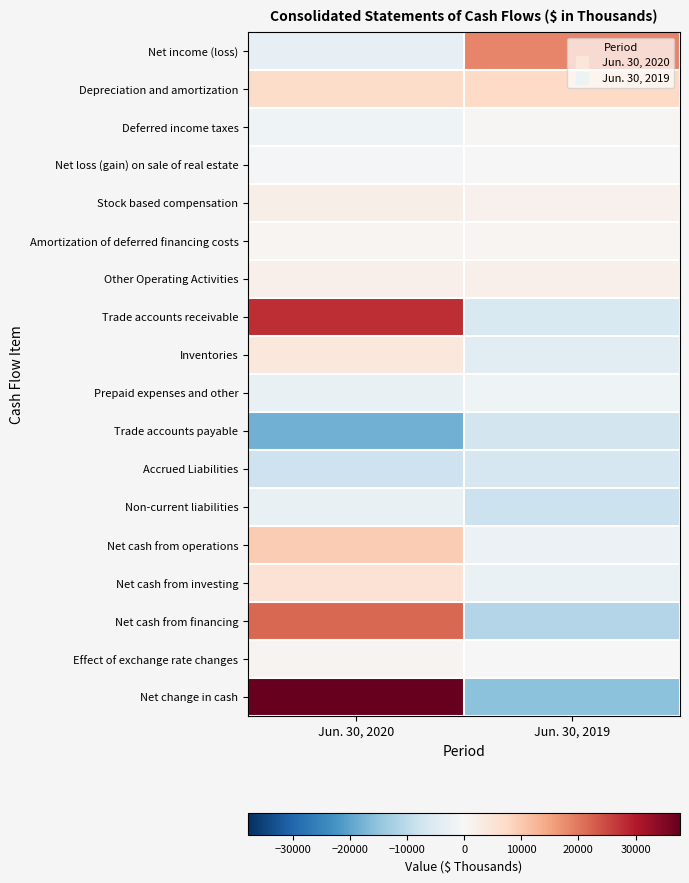

What is the maximum value shown in the chart?

37786